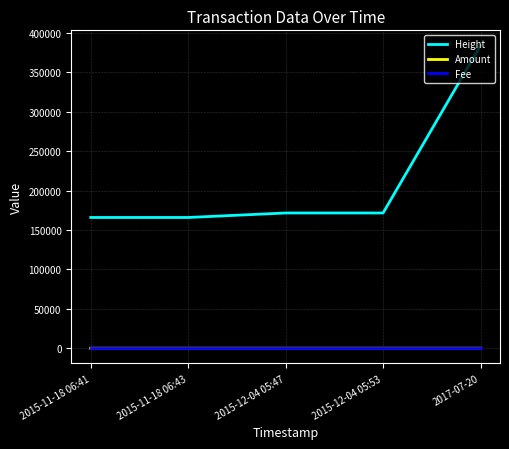

What is the spread (max minus min) of values at 2015-12-04 05:47?

171528